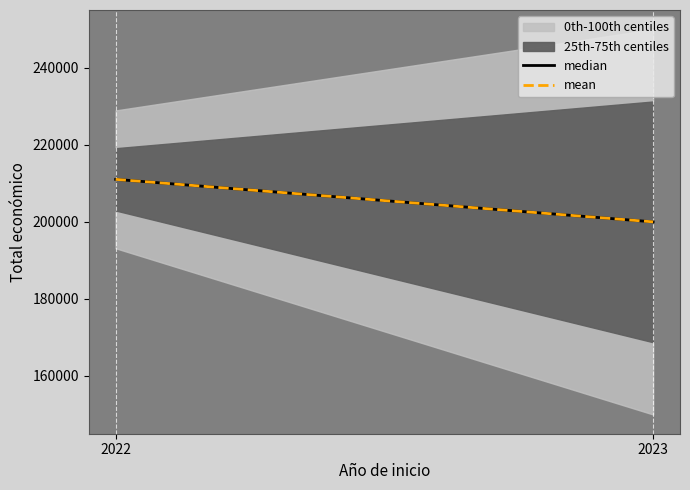

Does the chart display data point markers on the line(s)?

No